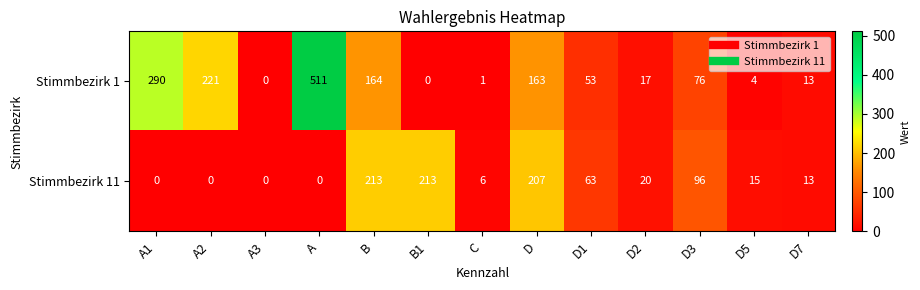

Is it true that Stimmbezirk 1 equals 164 at A1?

False